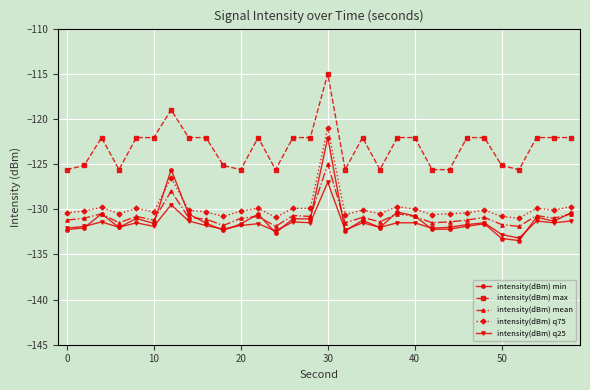

Which series has the largest total across all categories?

intensity(dBm) max